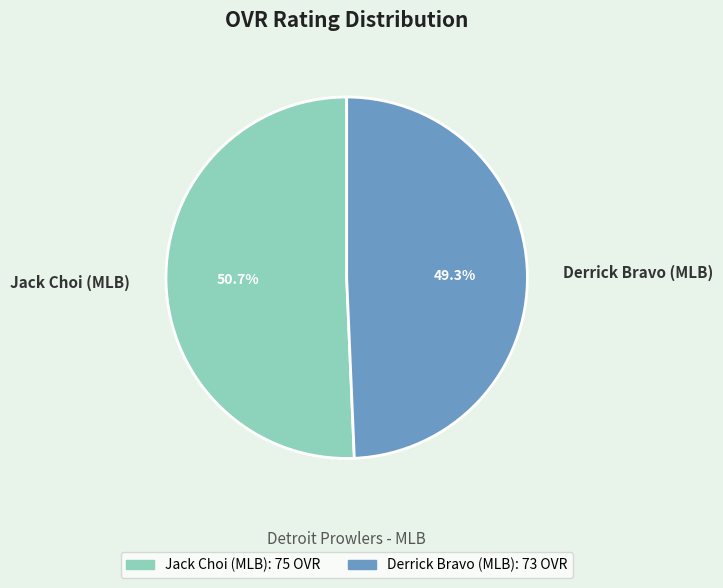

Is the sum of Derrick Bravo (MLB) and Jack Choi (MLB) greater than half?

Yes